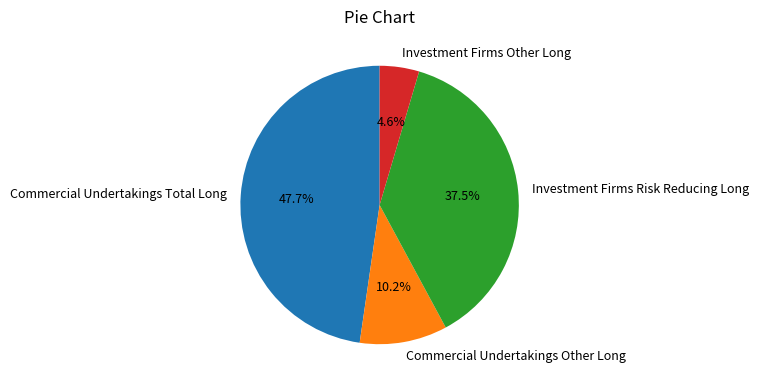

True or false: Commercial Undertakings Total Long accounts for 48% of the total.

True